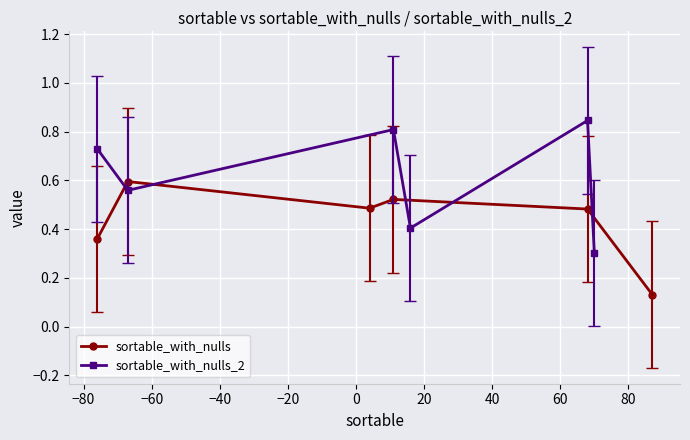

How many sortable_with_nulls values are between 0 and 1?

6